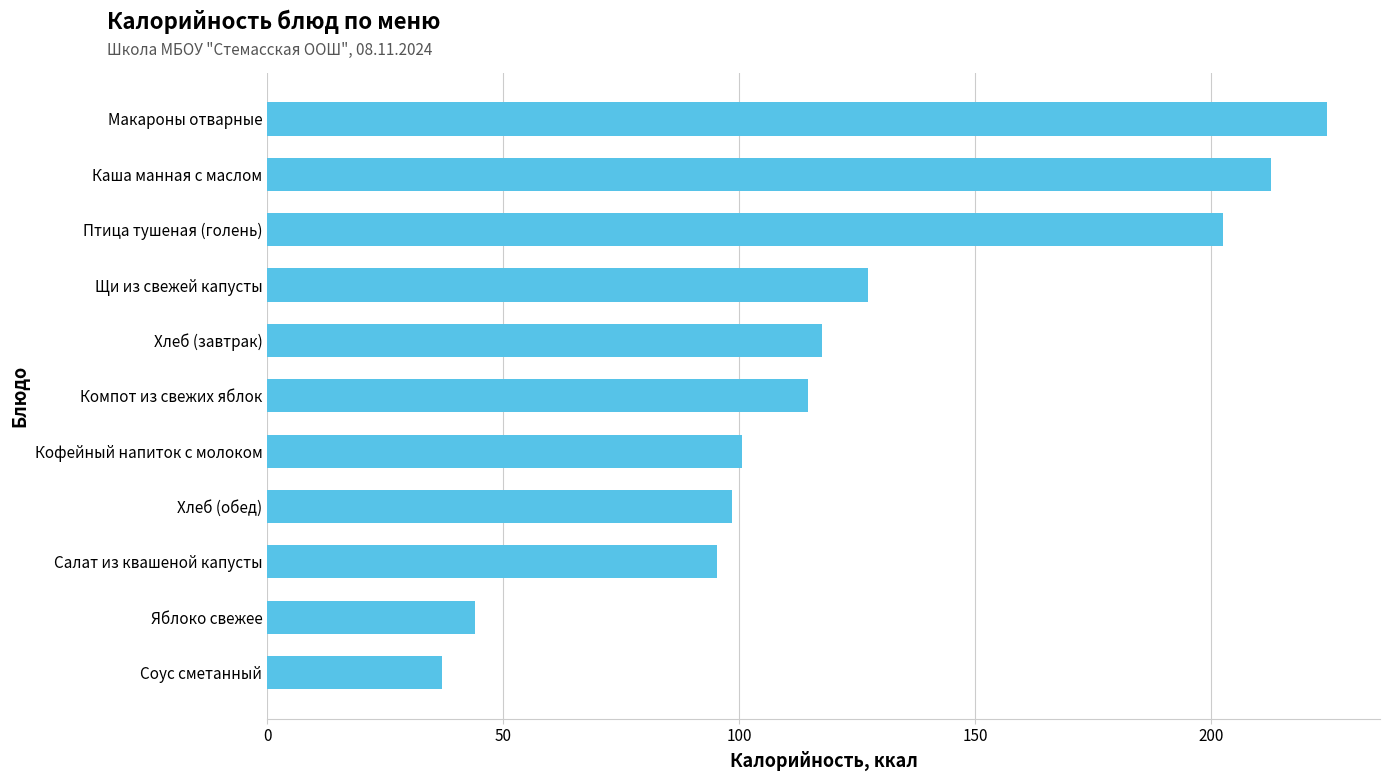

What is the difference between the maximum and minimum values?

187.6